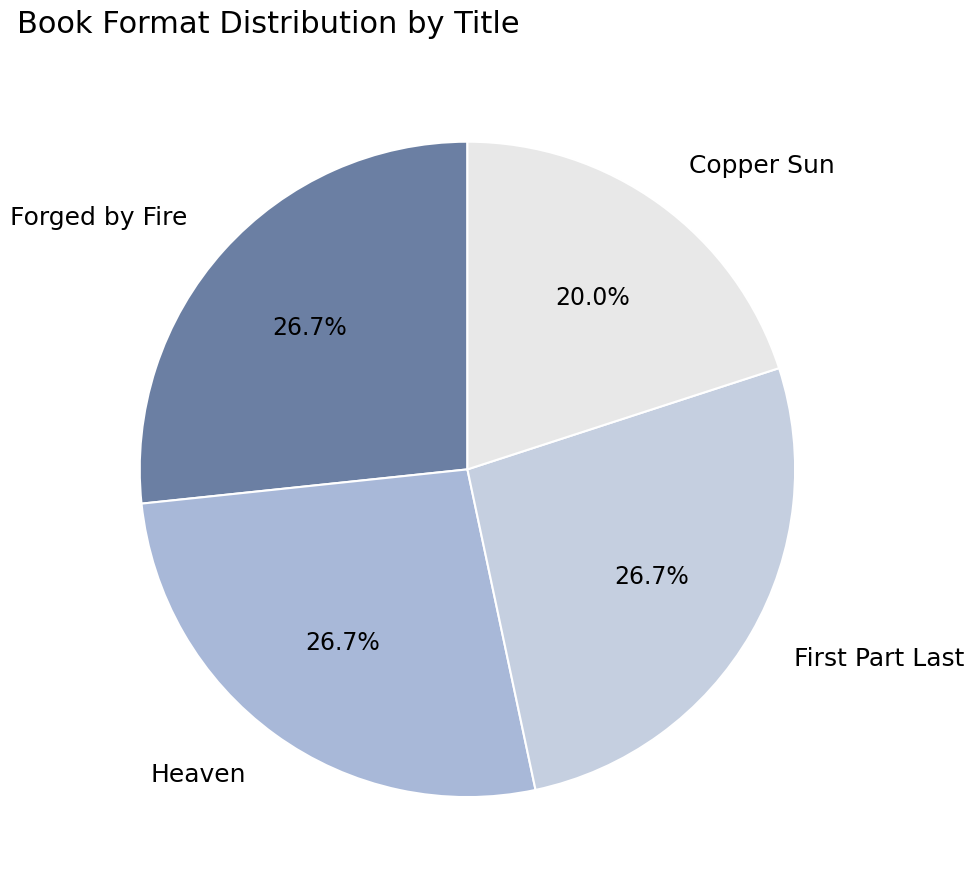

True or false: Heaven accounts for 27% of the total.

True